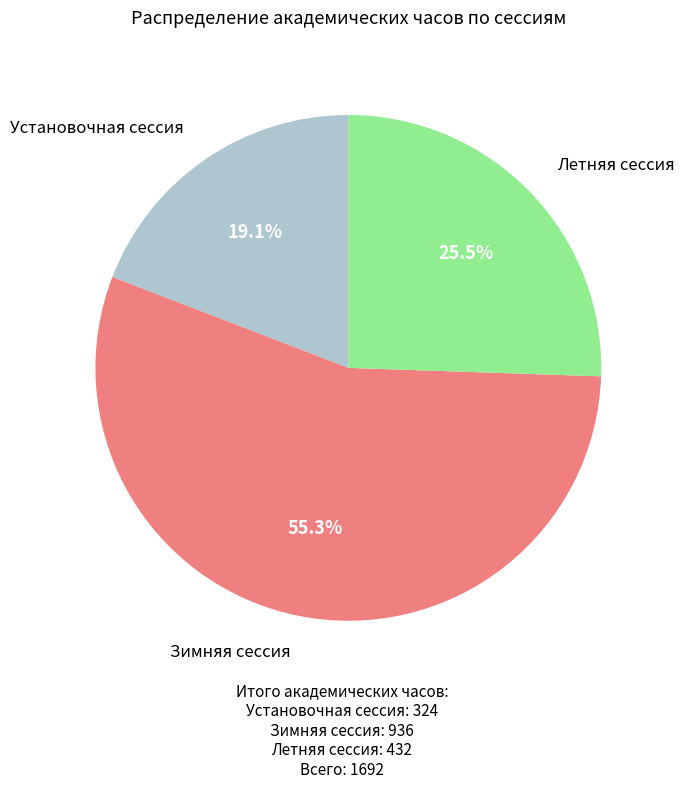

How many slices are in this pie chart?

3